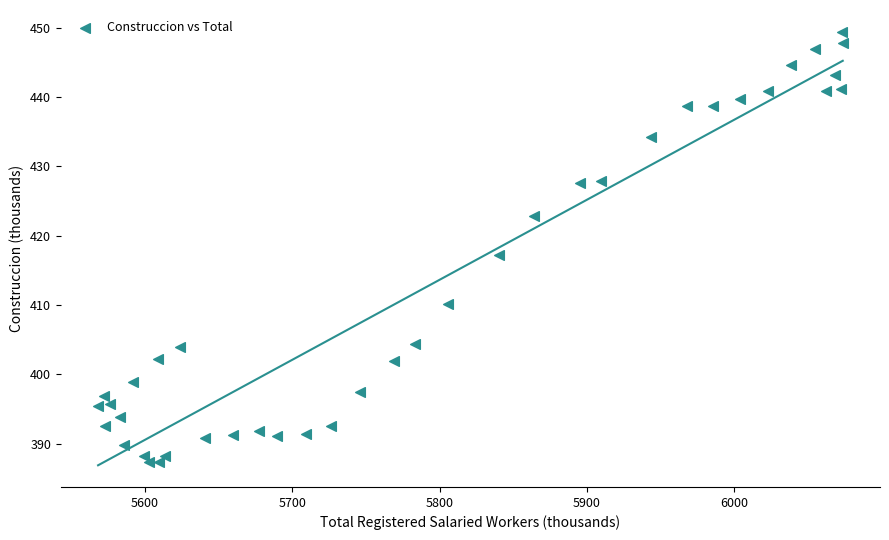

What is the range of X values (max minus min)?

505.6